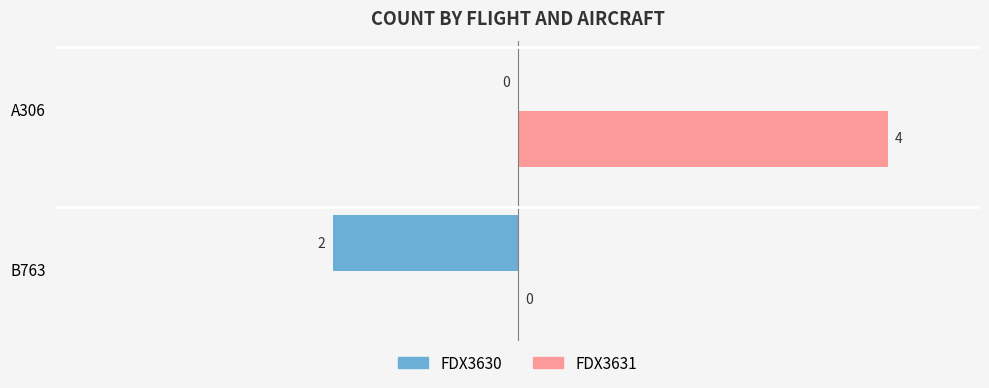

Is it true that FDX3630 equals -2 at B763?

True